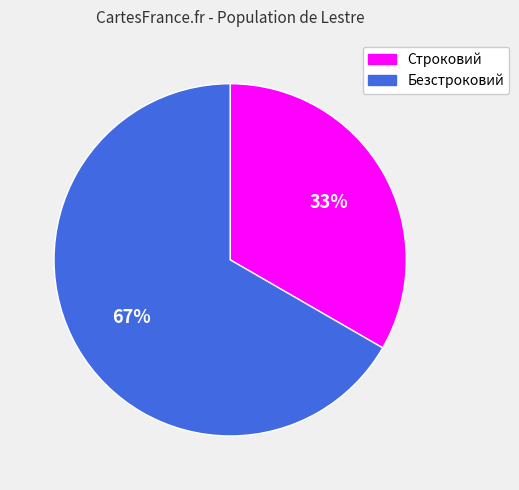

Approximately how many times larger is the value at Безстроковий compared to Строковий?

2.0